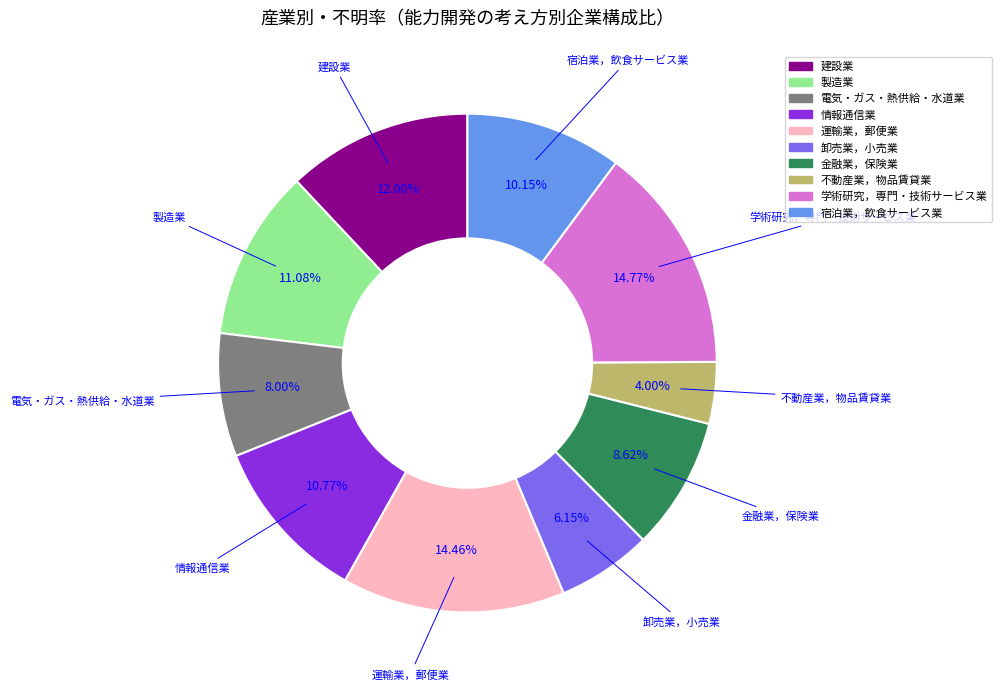

To the nearest percent, what portion does 金融業，保険業 represent?

9%